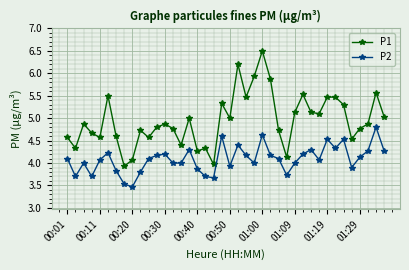

True or false: P1 has more than 2 points higher than both neighbors.

True